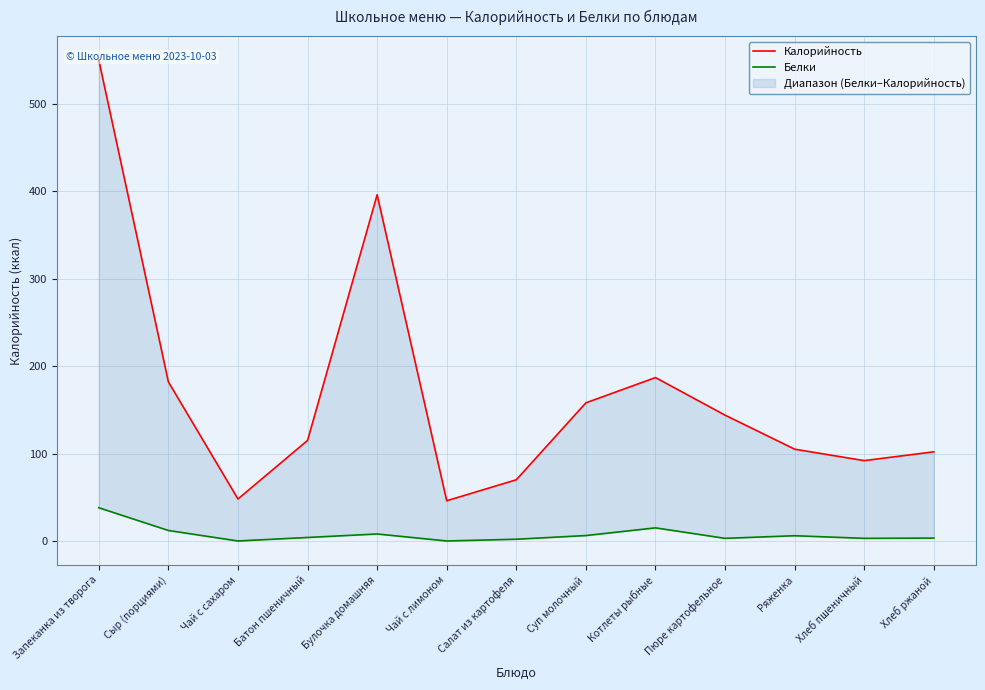

How many data points in Белки are above 4?

6